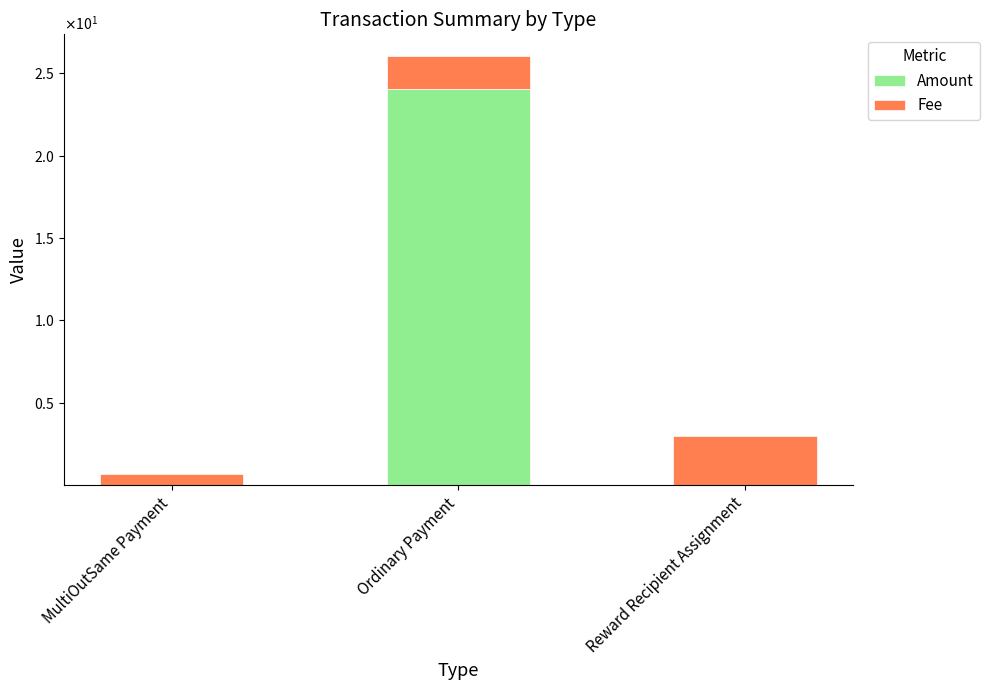

Does the chart contain stacked bars?

Yes